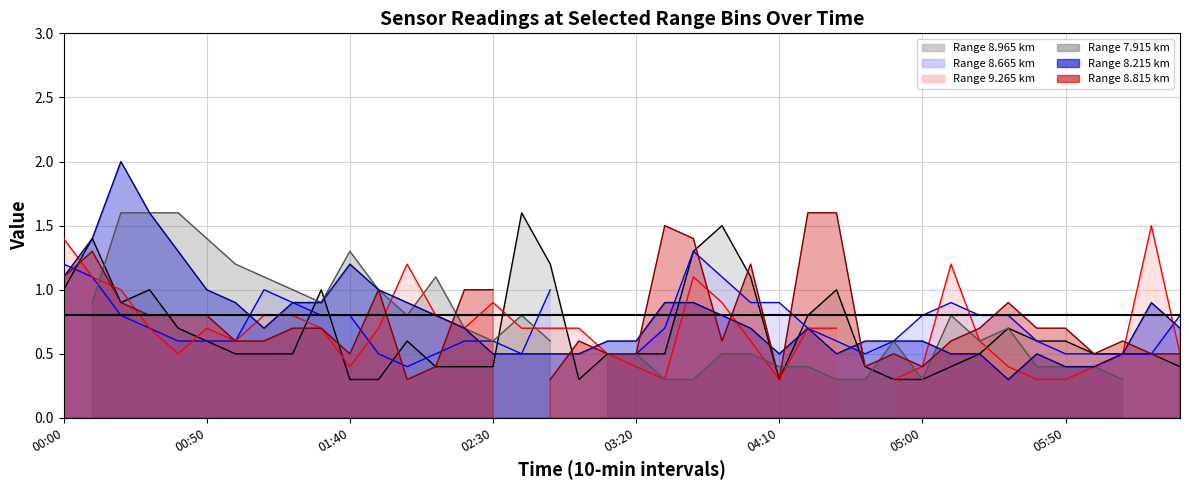

At which category does the chart reach its peak across all series?

2006/05/02 00:20